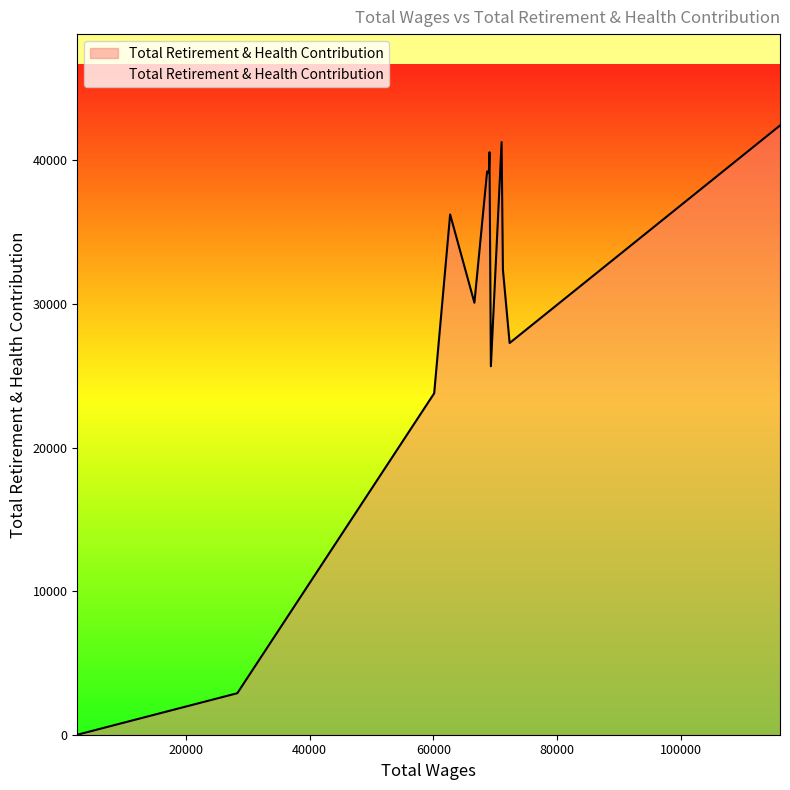

What is the greatest value displayed?

42437